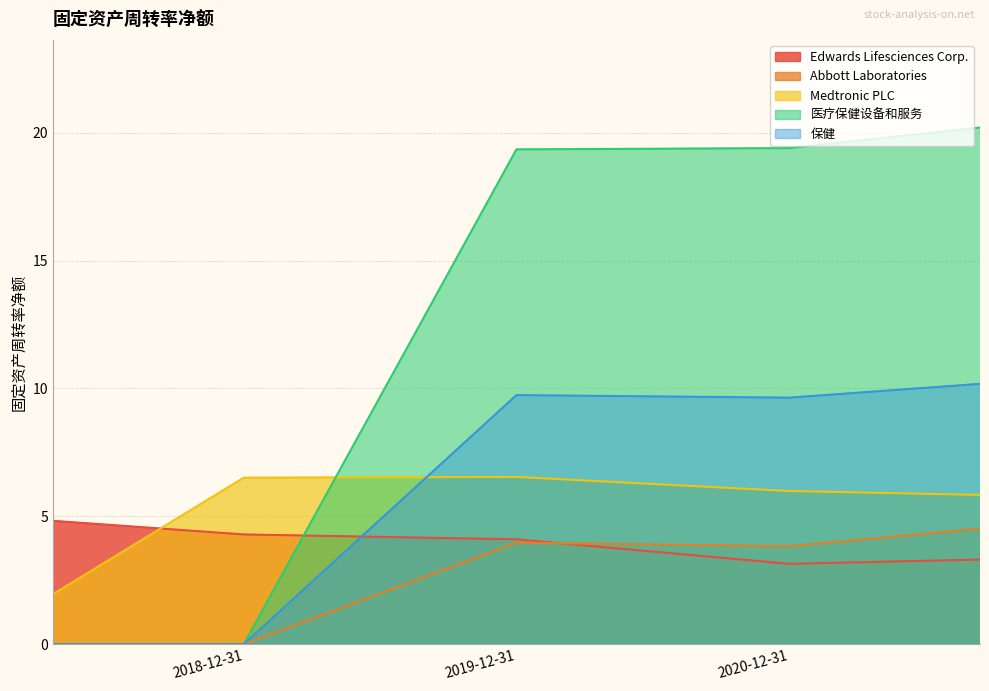

What is the label of the 3rd point from the right?

2019-12-31